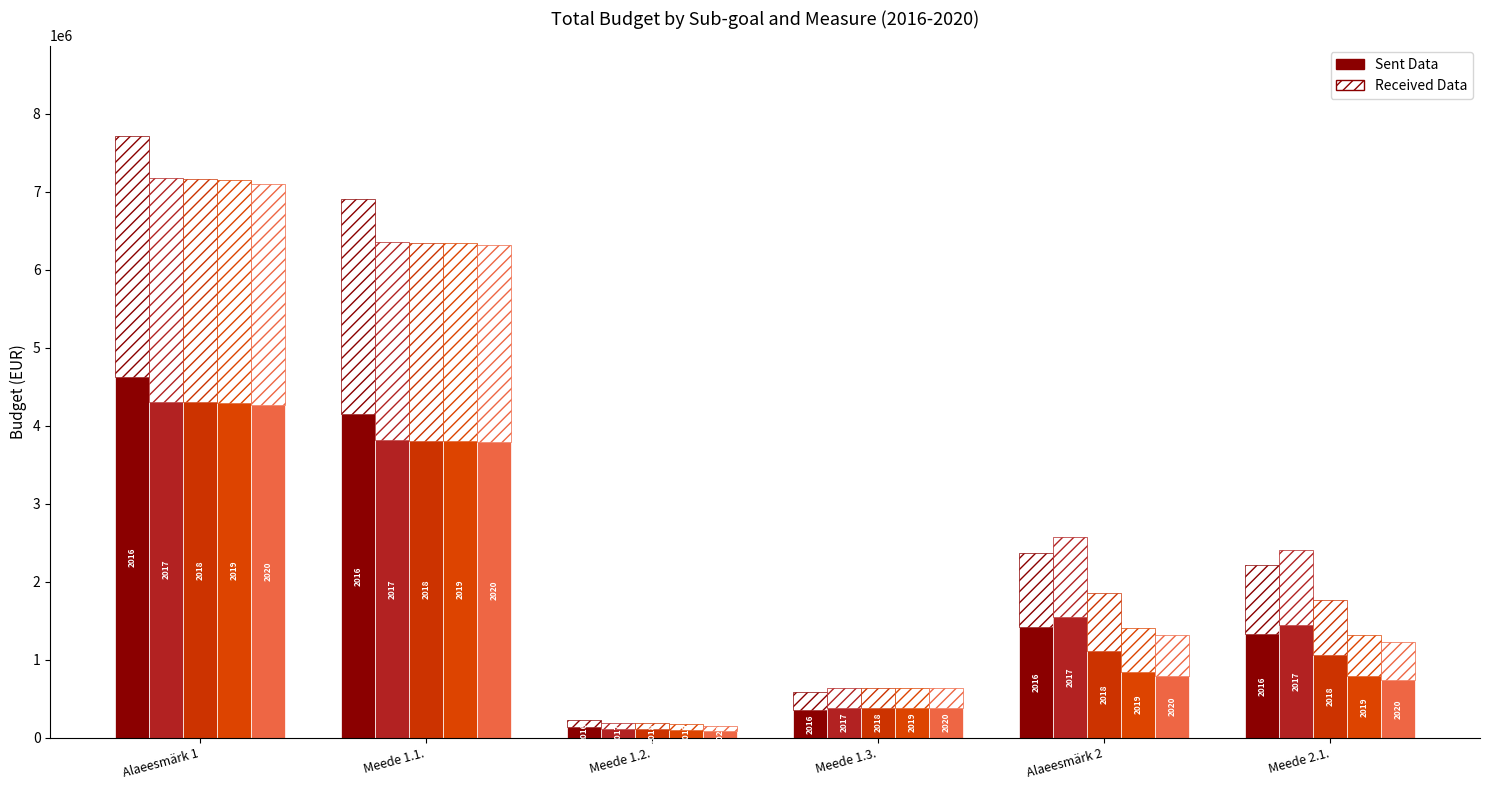

What is the label of the 6th bar from the right?

Alaeesmärk 1